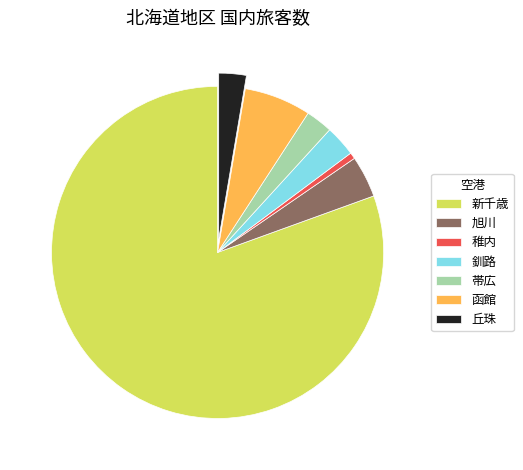

What is the smallest slice in the pie chart?

稚内